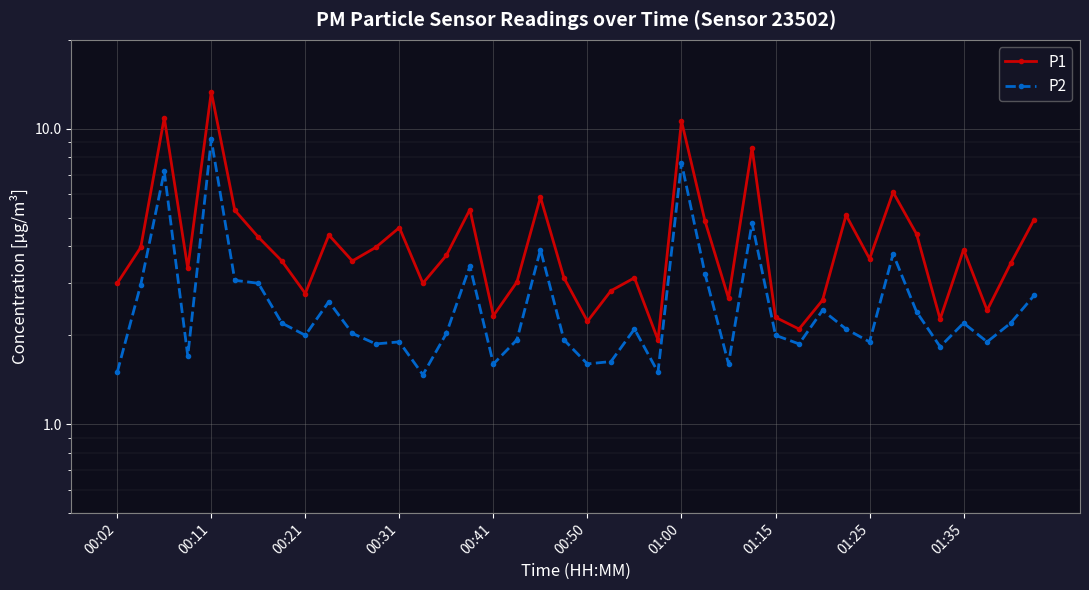

Which series has the widest spread of values?

P1